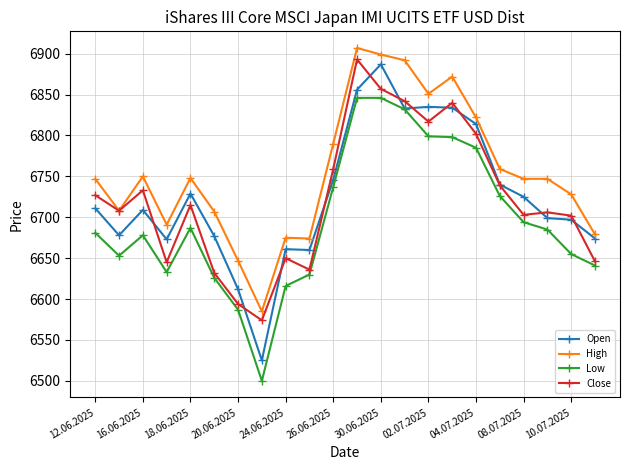

What is the greatest value displayed?

6907